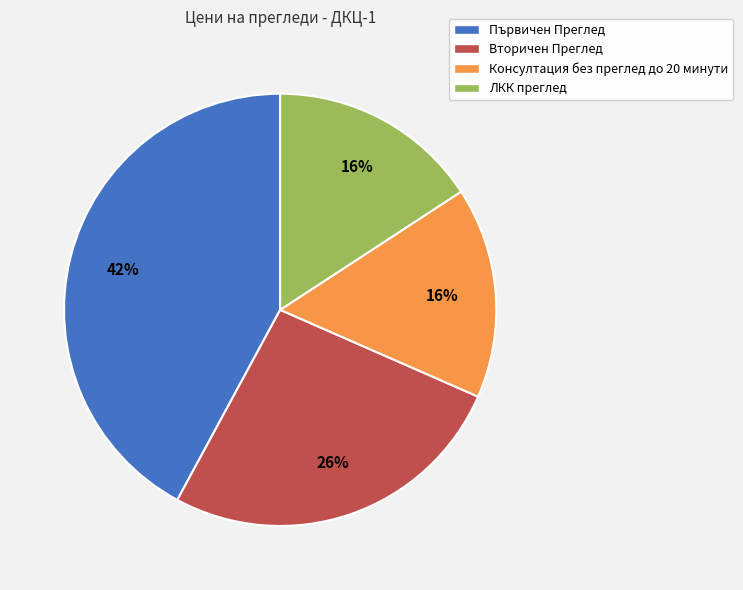

To the nearest percent, what is the average slice percentage?

25%